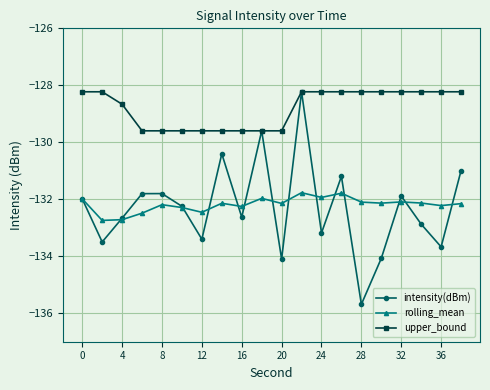

At how many categories does at least one series exceed -129?

12